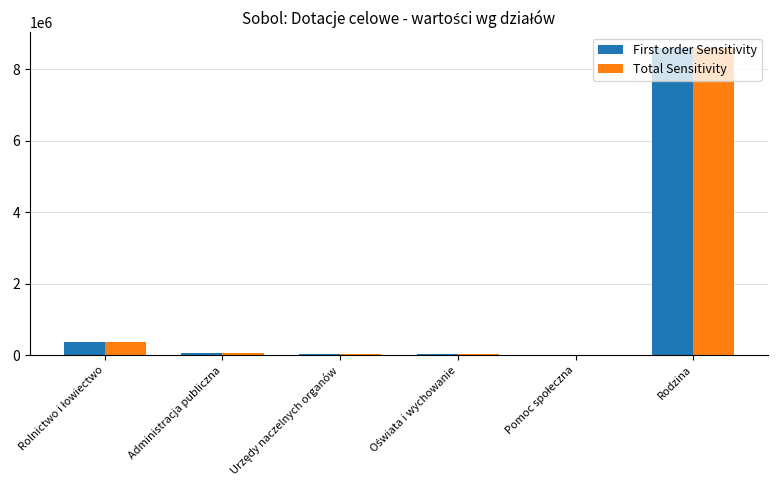

True or false: Total Sensitivity has a value of 8594927.0 at Rodzina.

True